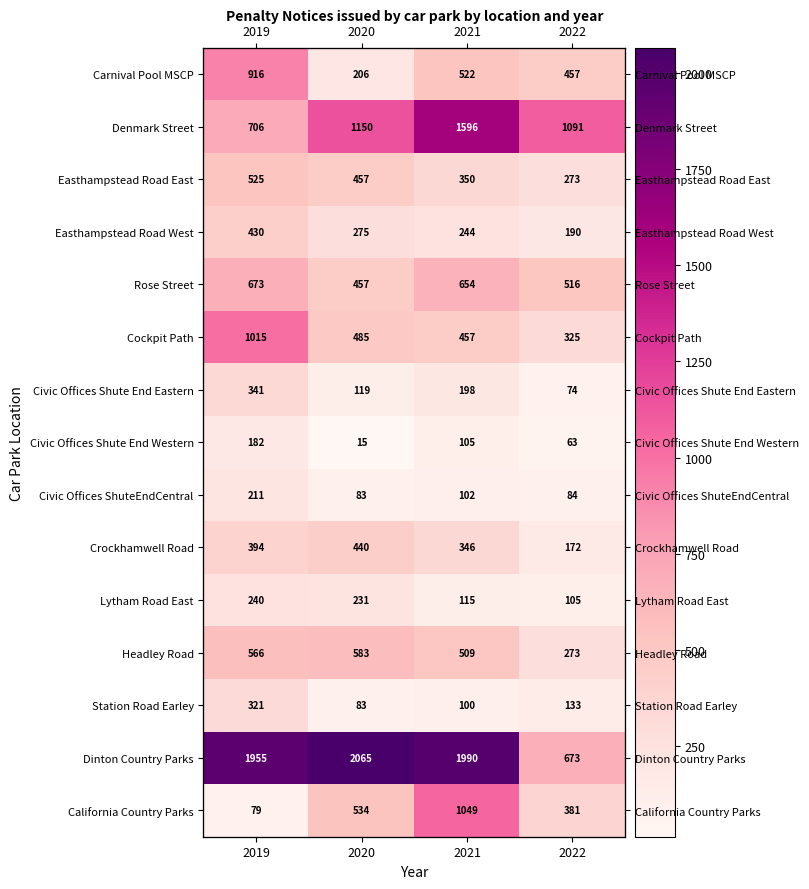

Is it true that Rose Street equals 516 at 2022?

True